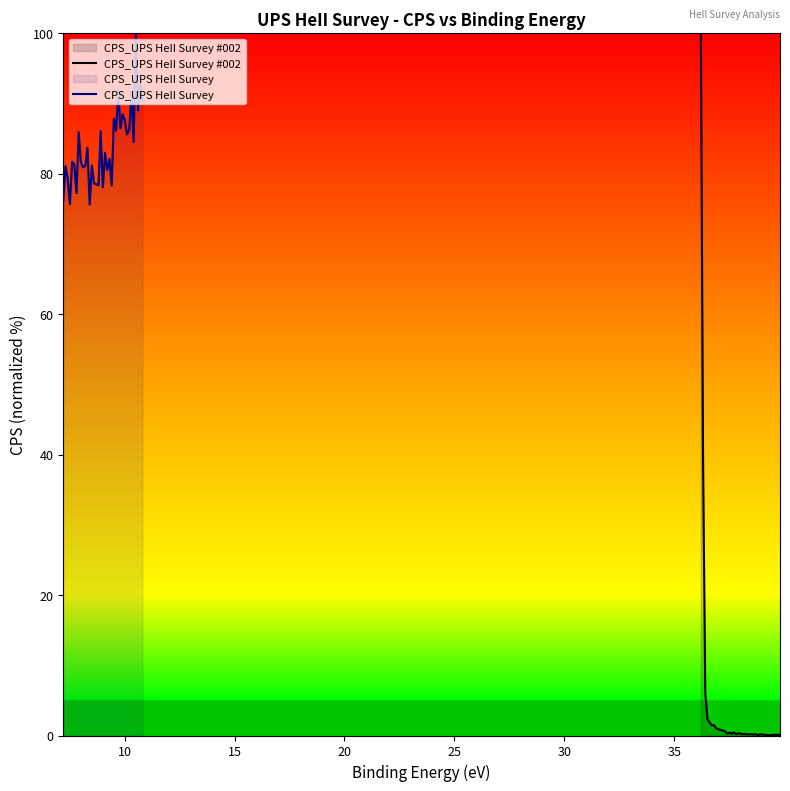

What is the lowest value of the CPS_UPS HeII Survey series?

75.6